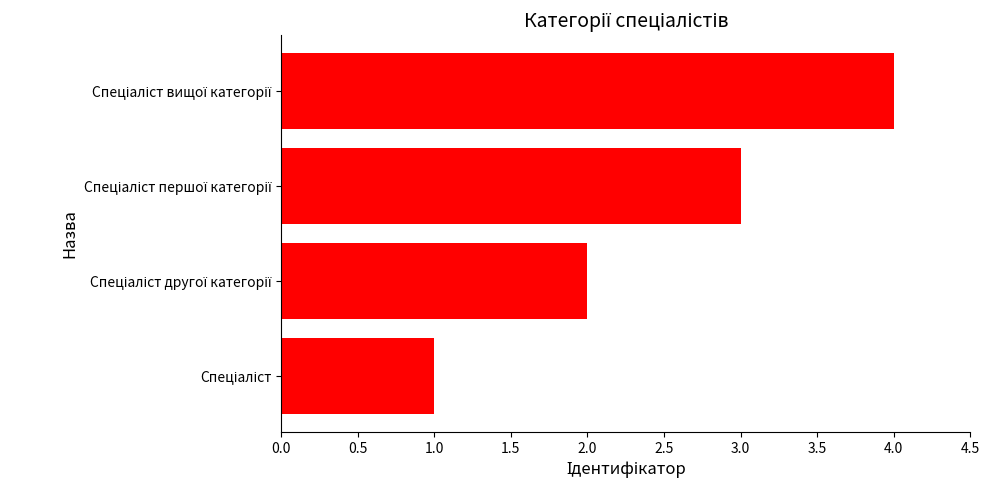

What is the greatest value displayed?

4